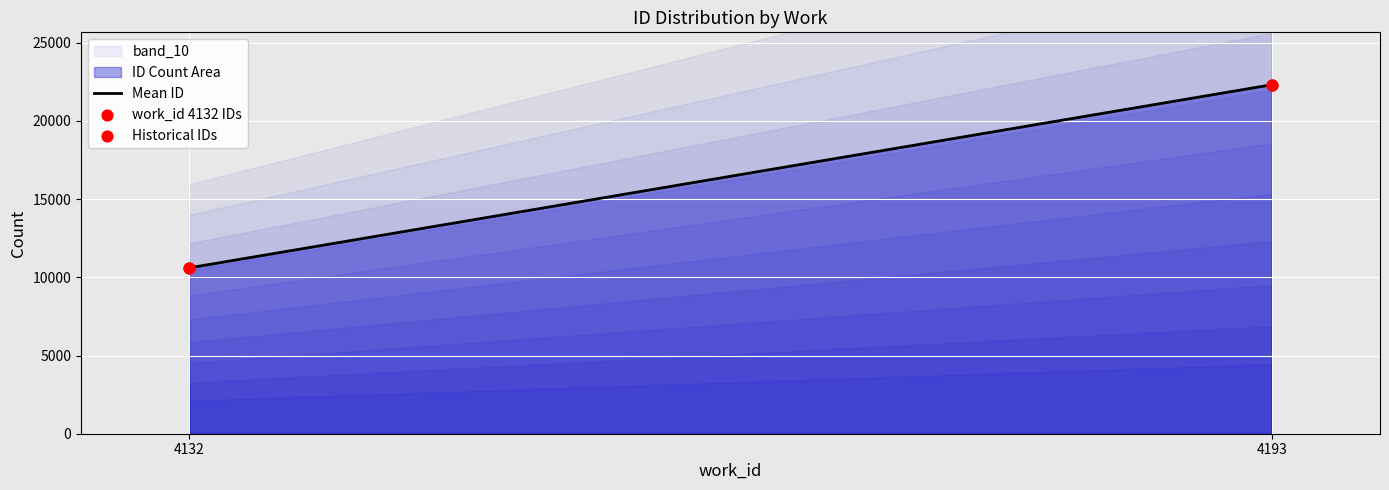

What is the maximum value for Mean ID?

22317.0